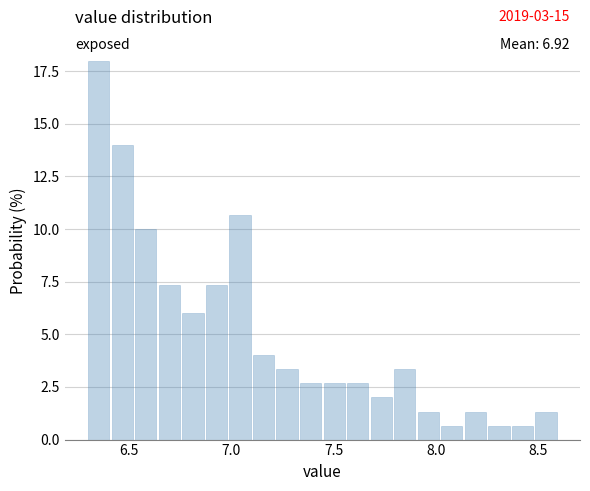

Around what value on the x-axis is the tallest bar? Give the approximate position of its centre, as read against the axis.

6.35